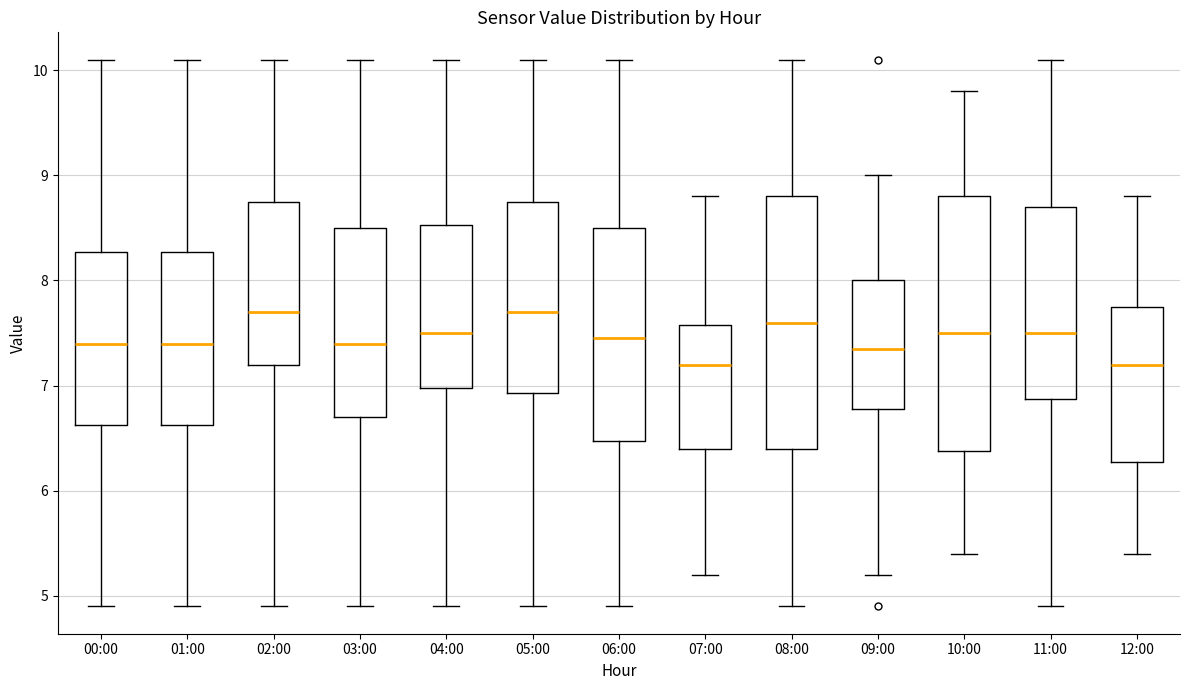

Reading left to right, read every box against the y-axis: the position of its median line, the range the box covers, and the ends of its whiskers. The values are not printed on the chart, so give them approximately, as read against the axis.

00:00: median 7.4, box 6.6 to 8.3, whiskers 4.9 to 10.1
01:00: median 7.4, box 6.6 to 8.3, whiskers 4.9 to 10.1
02:00: median 7.7, box 7.2 to 8.8, whiskers 4.9 to 10.1
03:00: median 7.4, box 6.7 to 8.5, whiskers 4.9 to 10.1
04:00: median 7.5, box 7.0 to 8.5, whiskers 4.9 to 10.1
05:00: median 7.7, box 6.9 to 8.8, whiskers 4.9 to 10.1
06:00: median 7.5, box 6.5 to 8.5, whiskers 4.9 to 10.1
07:00: median 7.2, box 6.4 to 7.6, whiskers 5.2 to 8.8
08:00: median 7.6, box 6.4 to 8.8, whiskers 4.9 to 10.1
09:00: median 7.4, box 6.8 to 8.0, whiskers 5.2 to 9.0
10:00: median 7.5, box 6.4 to 8.8, whiskers 5.4 to 9.8
11:00: median 7.5, box 6.9 to 8.7, whiskers 4.9 to 10.1
12:00: median 7.2, box 6.3 to 7.8, whiskers 5.4 to 8.8